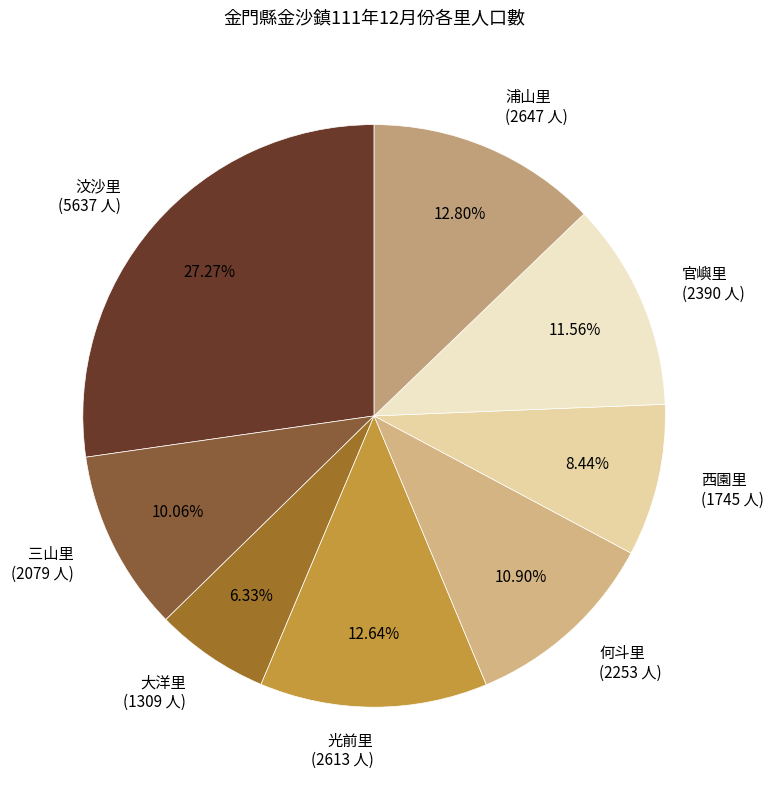

What is the smallest slice in the pie chart?

大洋里